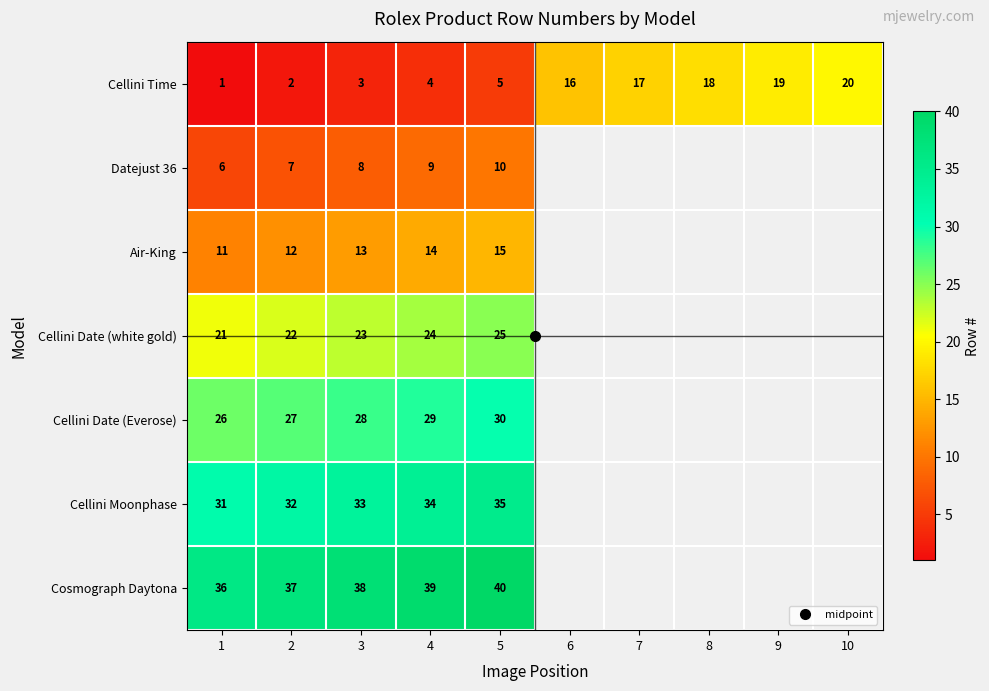

Is it true that Cosmograph Daytona equals 40.0 at 5?

True